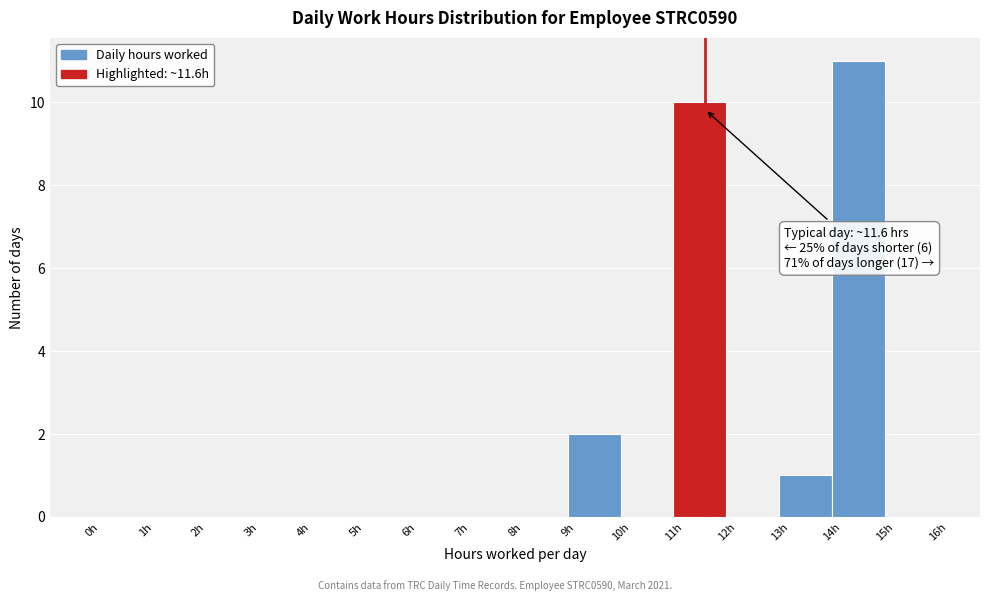

Over which range of the x-axis is the bar tallest?

14 to 15